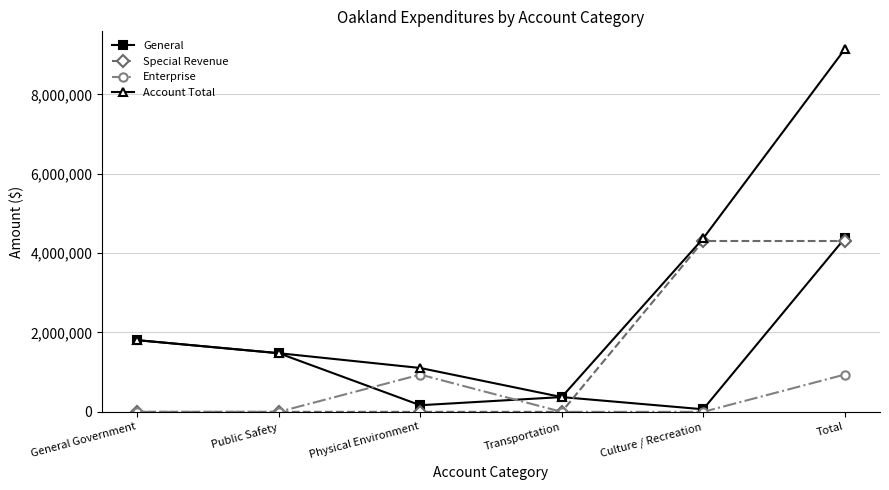

Reading left to right, what are all the values shown in this chart?

General: General Government=1806684	Public Safety=1478224	Physical Environment=166908	Transportation=372419	Culture / Recreation=64957	Total=4371010
Special Revenue: General Government=0	Public Safety=0	Physical Environment=0	Transportation=0	Culture / Recreation=4306053	Total=4306053
Enterprise: General Government=0	Public Safety=0	Physical Environment=938806	Transportation=0	Culture / Recreation=0	Total=938806
Account Total: General Government=1806684	Public Safety=1478224	Physical Environment=1105714	Transportation=372419	Culture / Recreation=4371010	Total=9134051